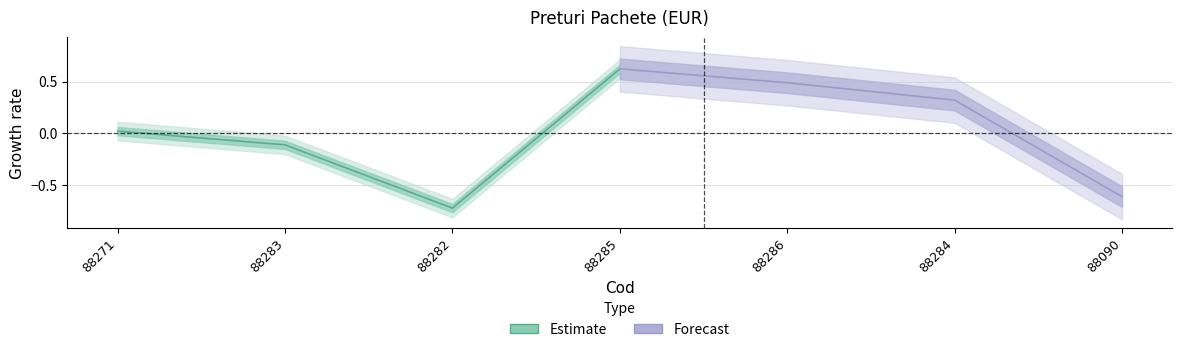

How many interior local valleys does the Estimate series have?

1